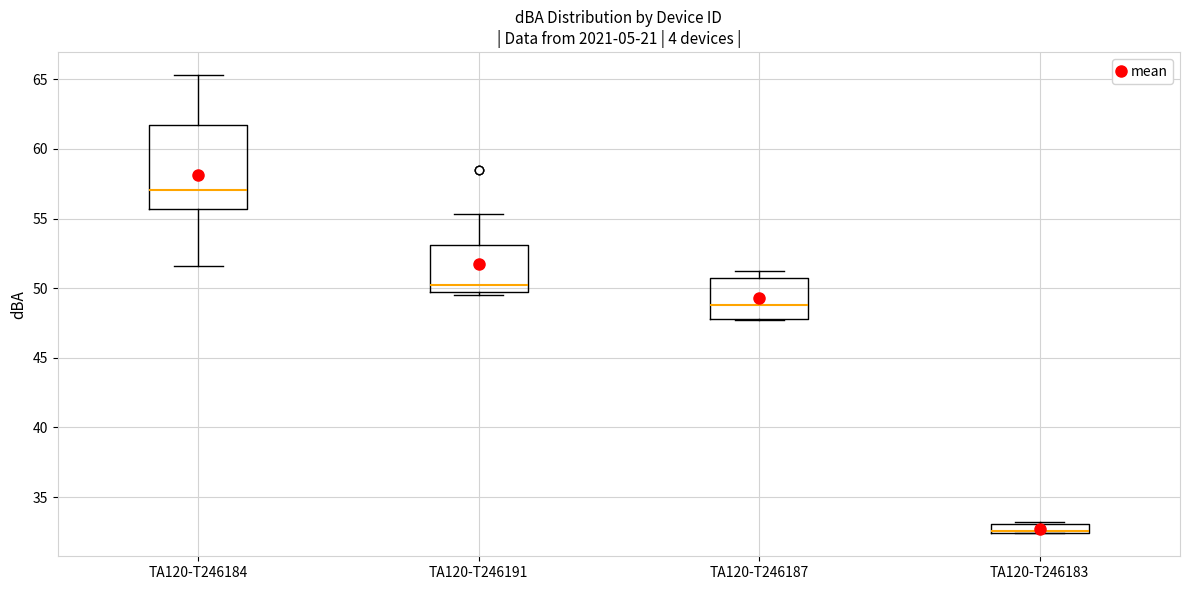

Which box has the lowest median line?

TA120-T246183